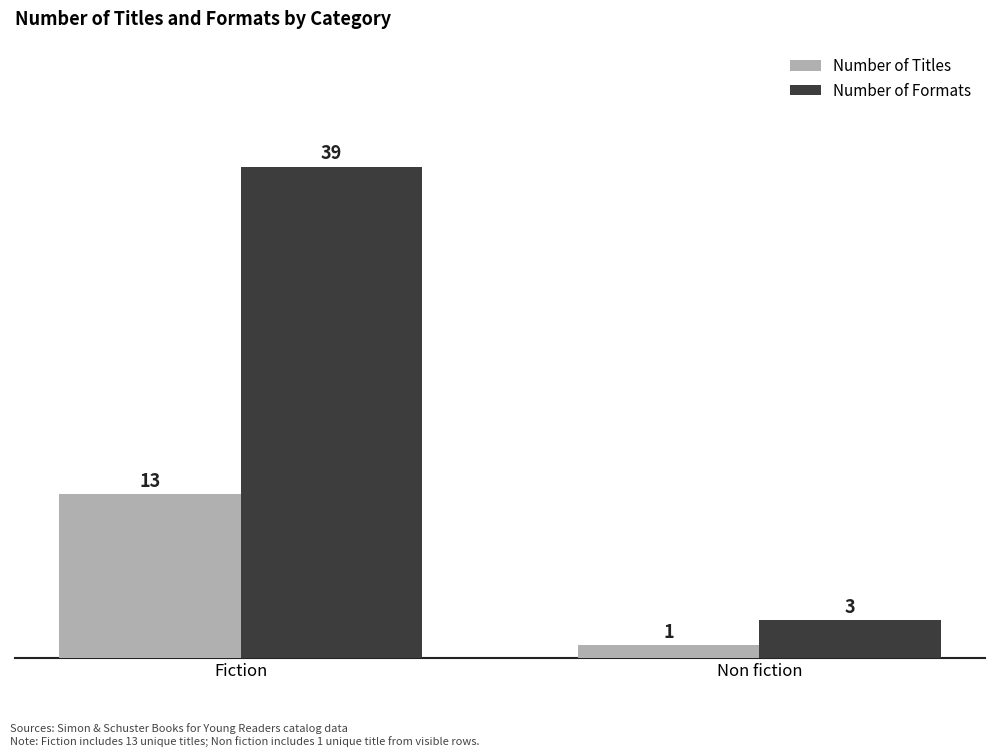

Which series changed the most between Fiction and Non fiction?

Number of Formats